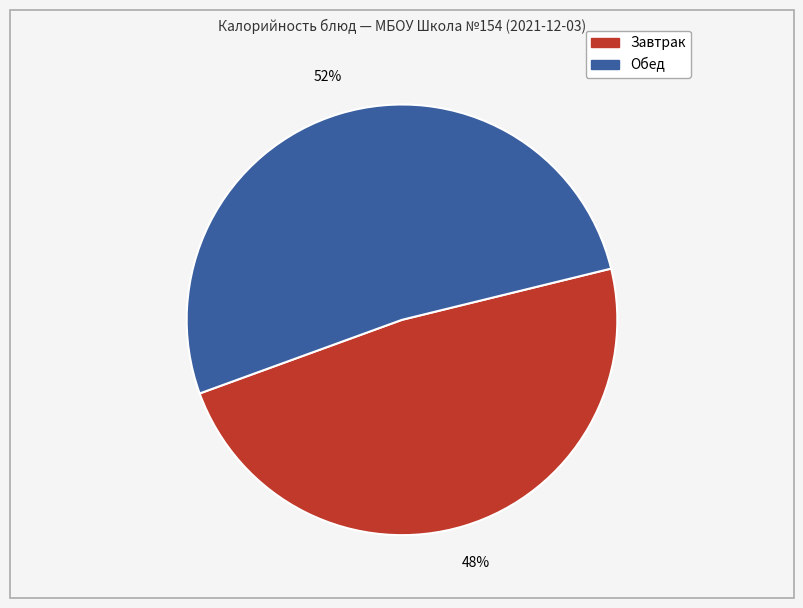

Is there any slice that represents more than half of the pie?

Yes